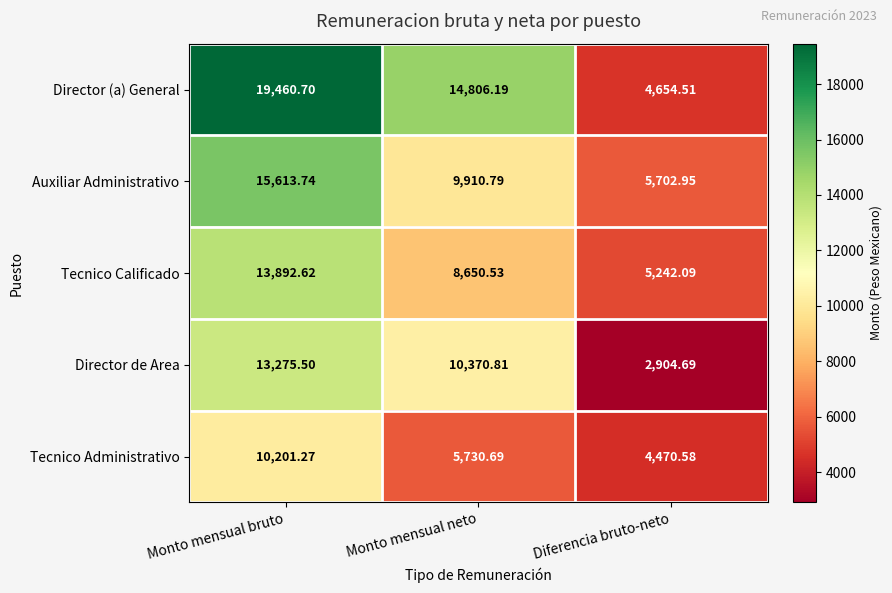

How many categories are shown in the chart?

3